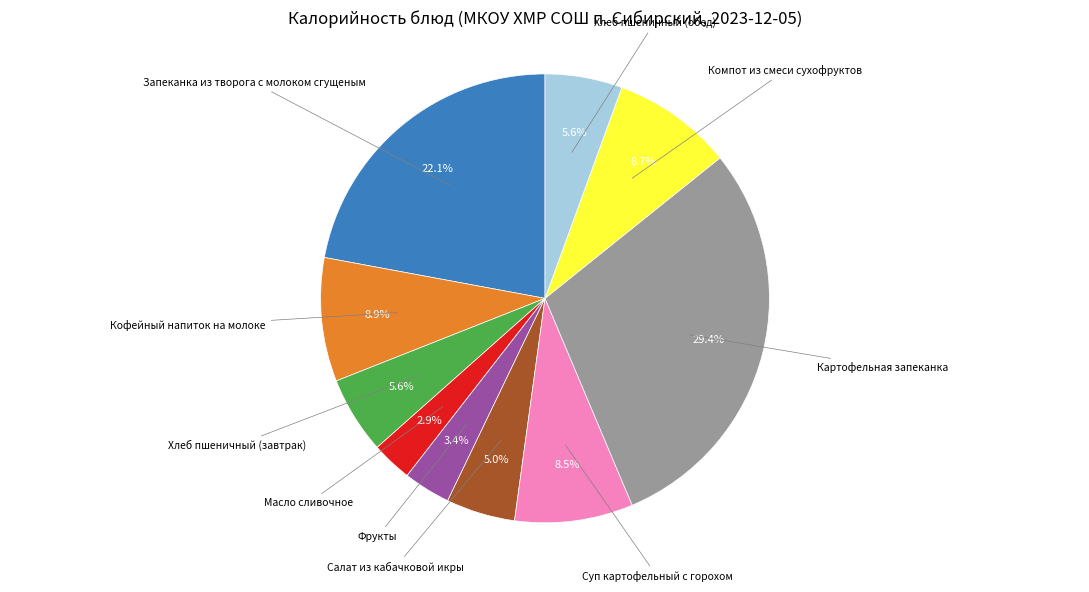

Is there a majority slice in this chart?

No